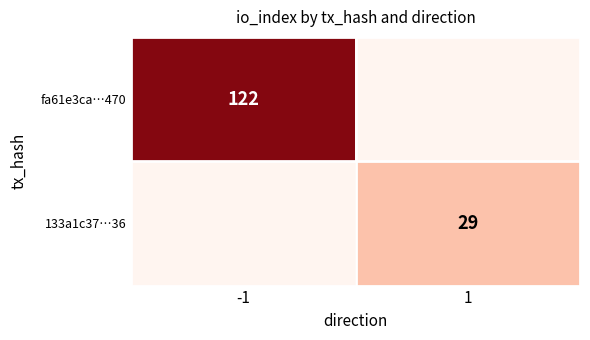

The fa61e3ca…470 series shows 122 at -1. True or false?

True